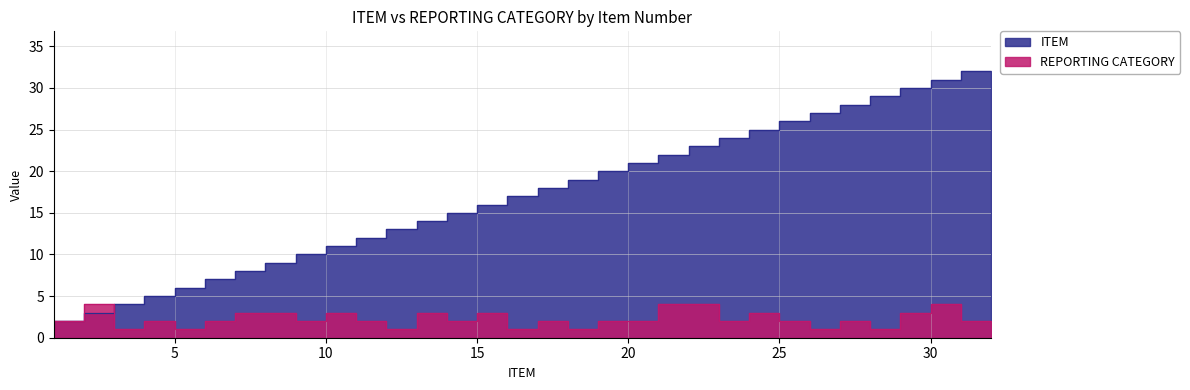

Which series has the largest range (max minus min)?

ITEM